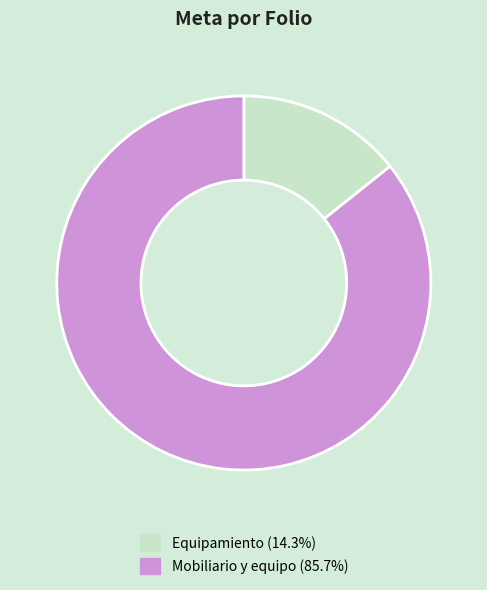

Is there a majority slice in this chart?

Yes